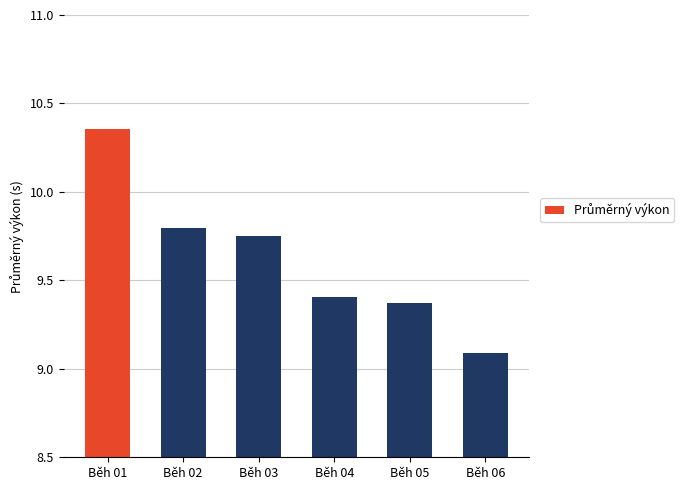

List the labels in order of value, smallest first.

Běh 06, Běh 05, Běh 04, Běh 03, Běh 02, Běh 01